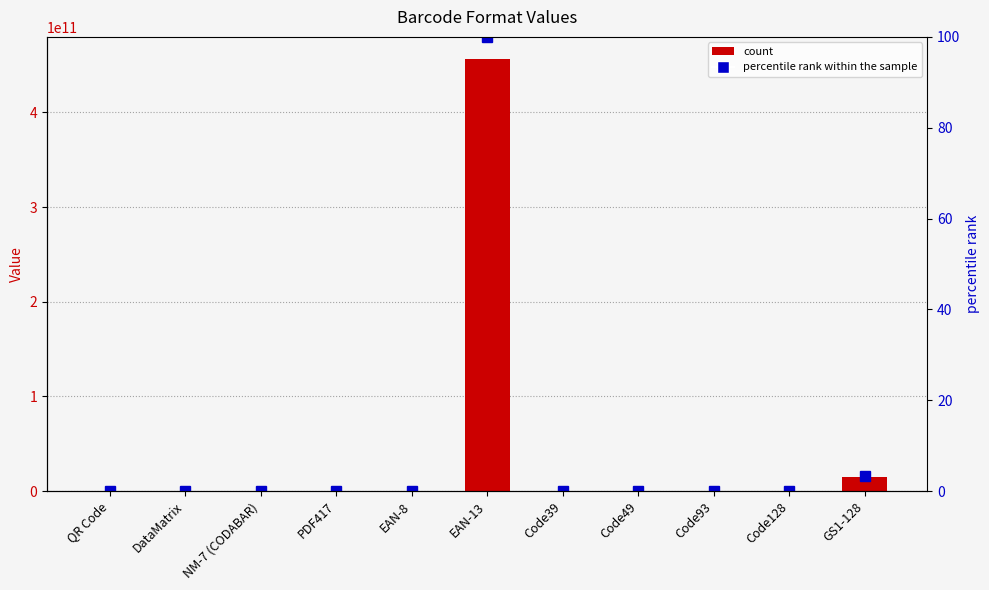

List the series in order of their overall mean, highest first.

Value, percentile rank within the sample